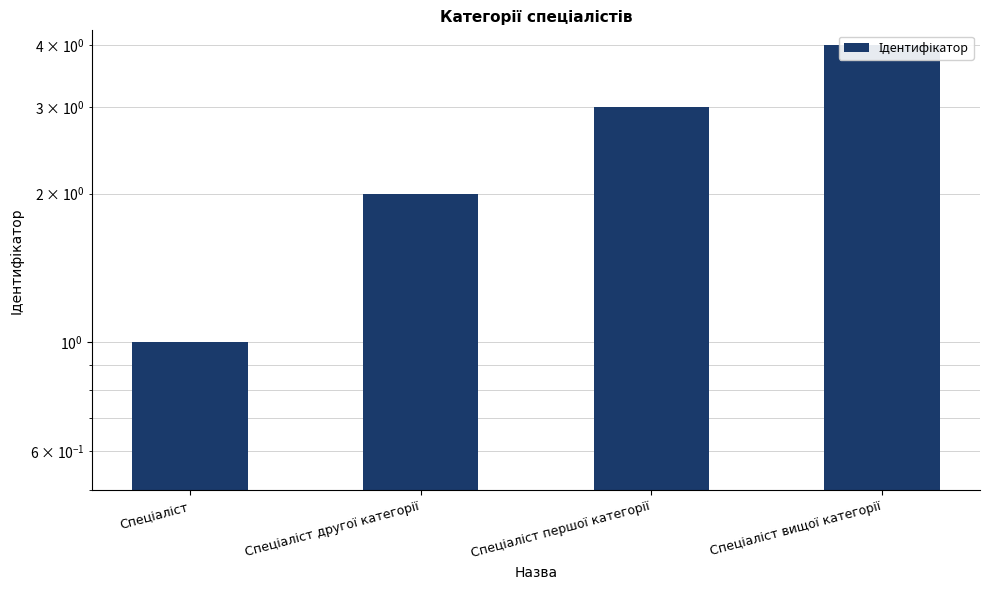

What is the change in value from Спеціаліст другої категорії to Спеціаліст першої категорії?

+1